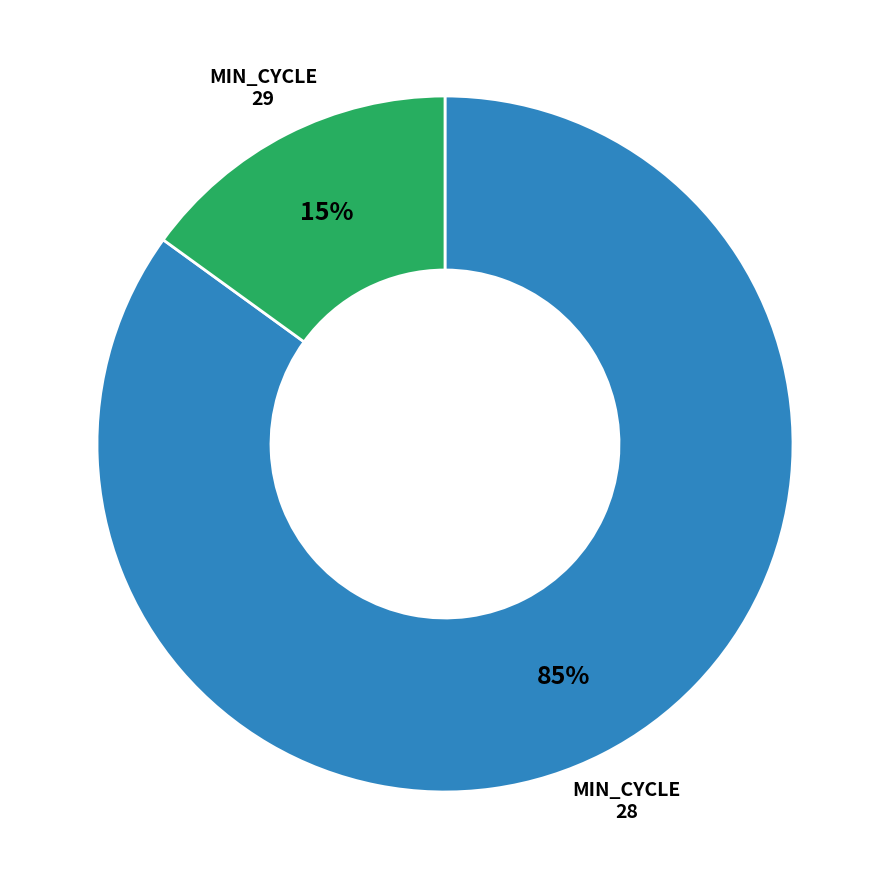

Is there any slice that represents more than half of the pie?

Yes